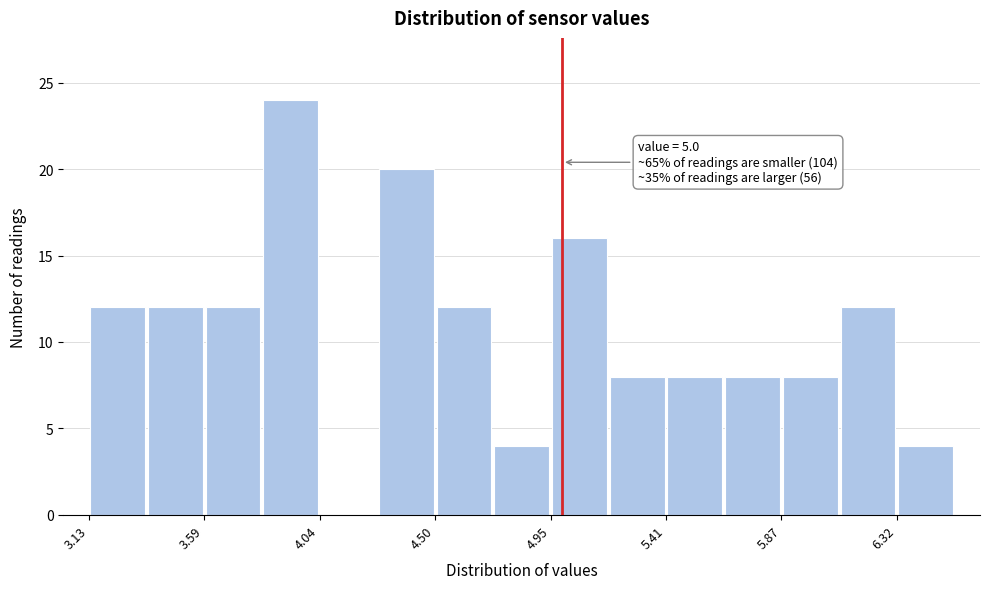

Over which range of the x-axis is the bar tallest?

3.80 to 4.05